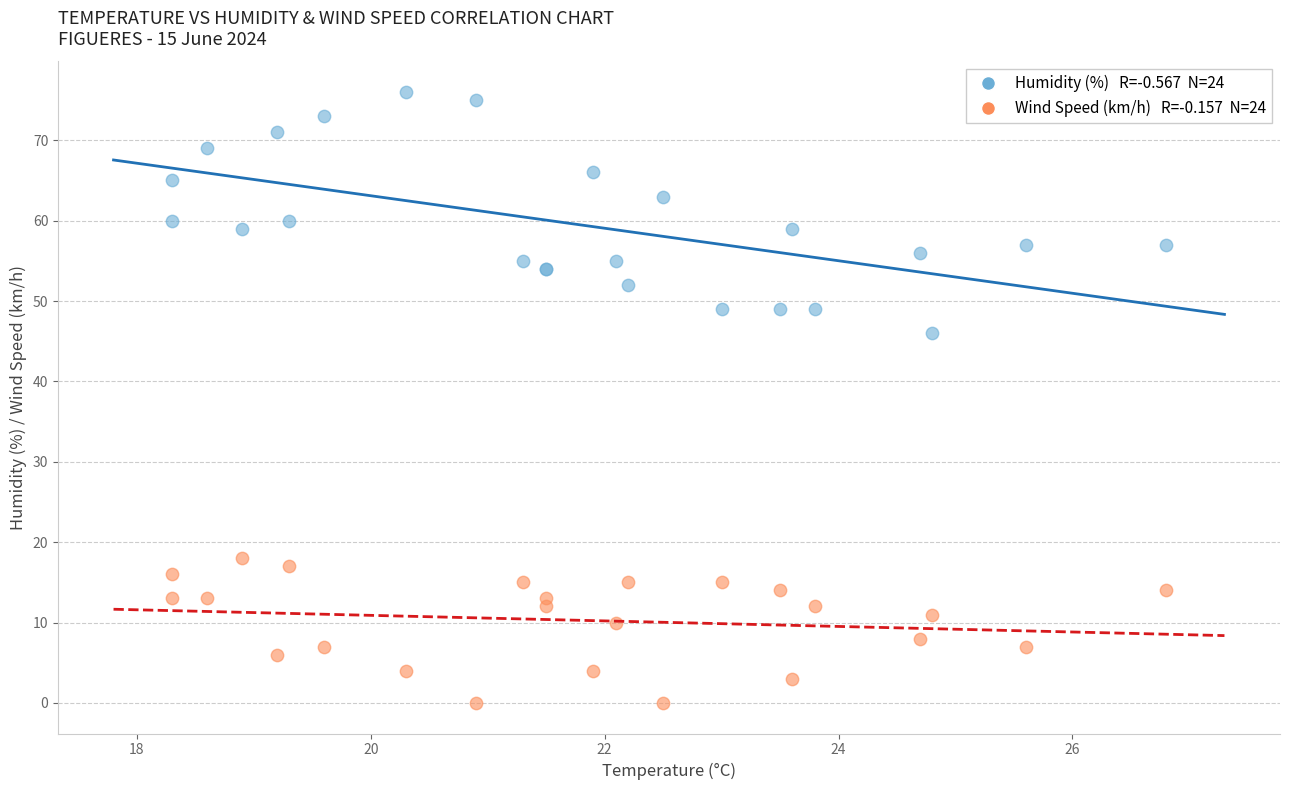

Across all series, what Y value is closest to 38?

46